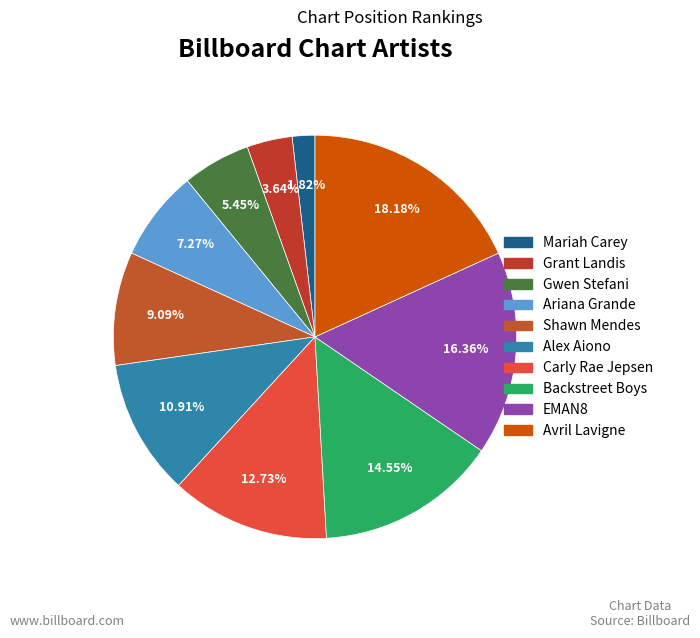

What is the smallest slice in the pie chart?

Mariah Carey